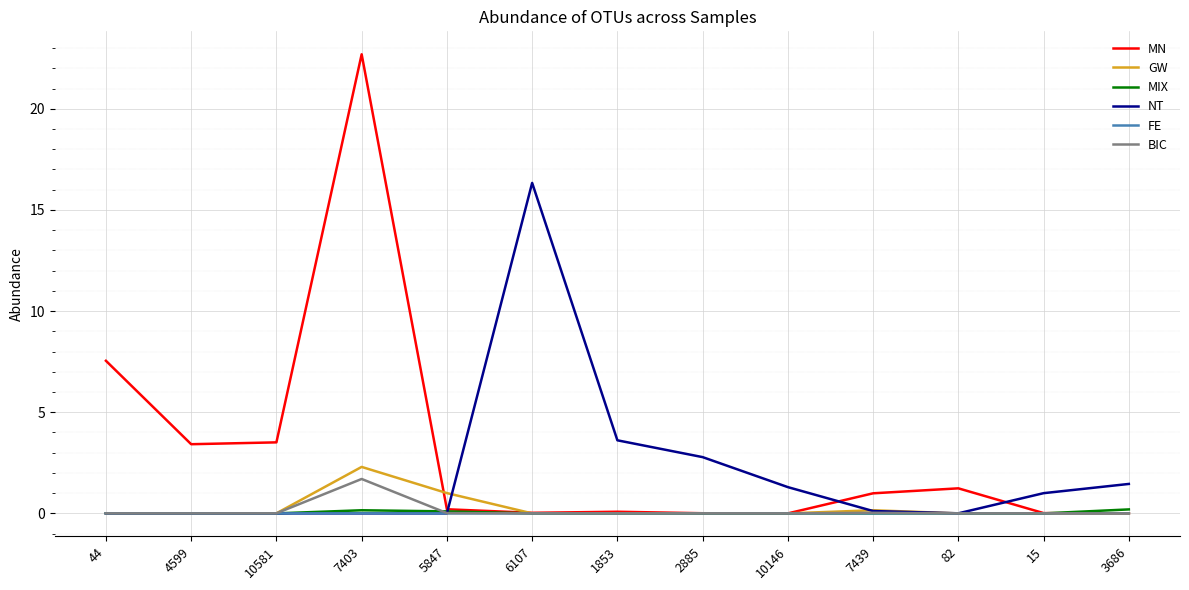

At which category is the sum across all series the highest?

7403